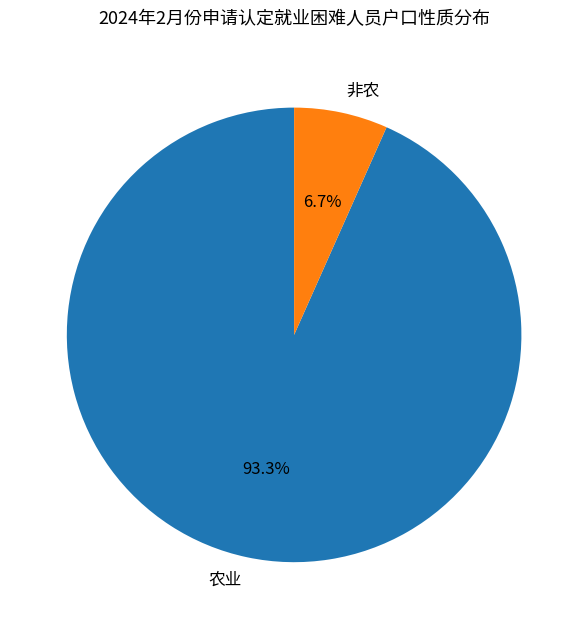

Count the number of slices in the pie.

2